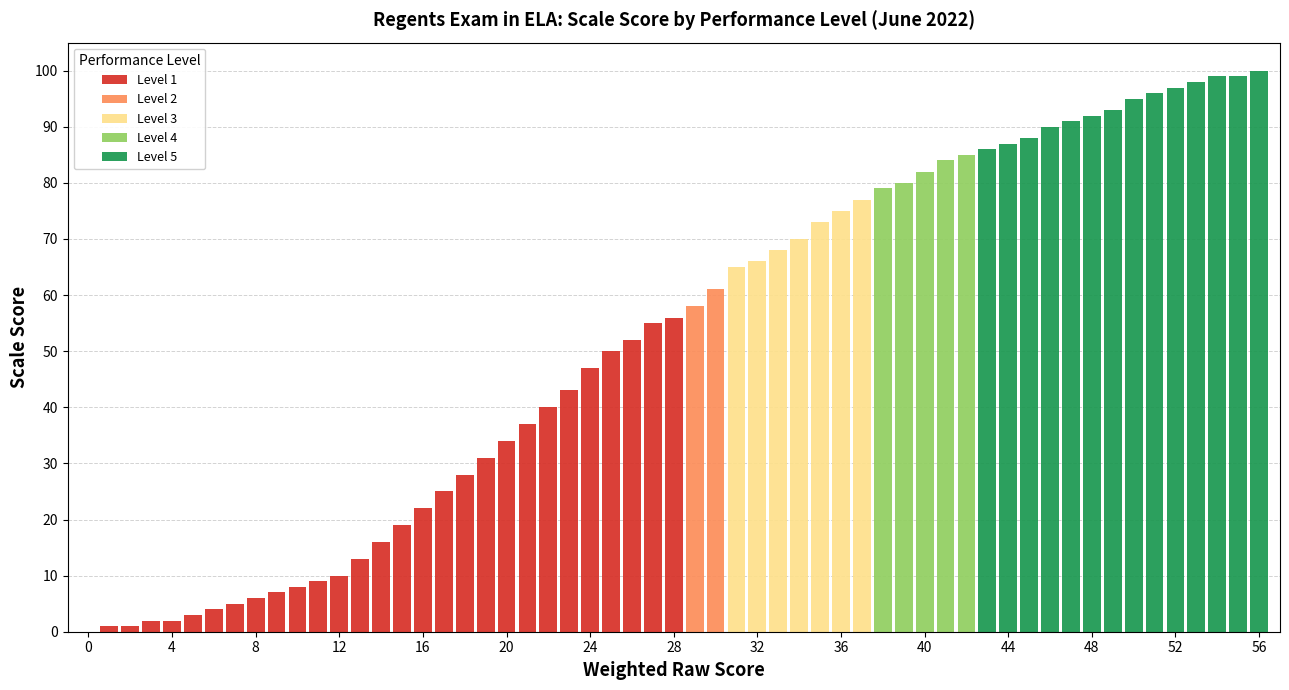

Is it true that Performance Level 1 (Score 0-29) equals 34 at 19?

False